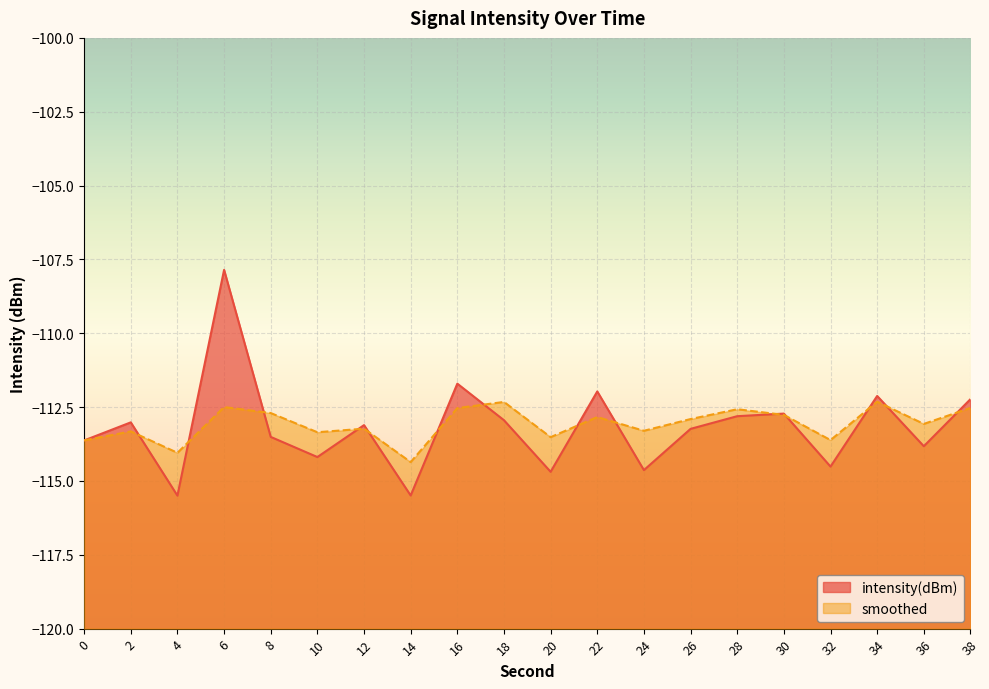

Which series has the widest spread of values?

intensity(dBm)